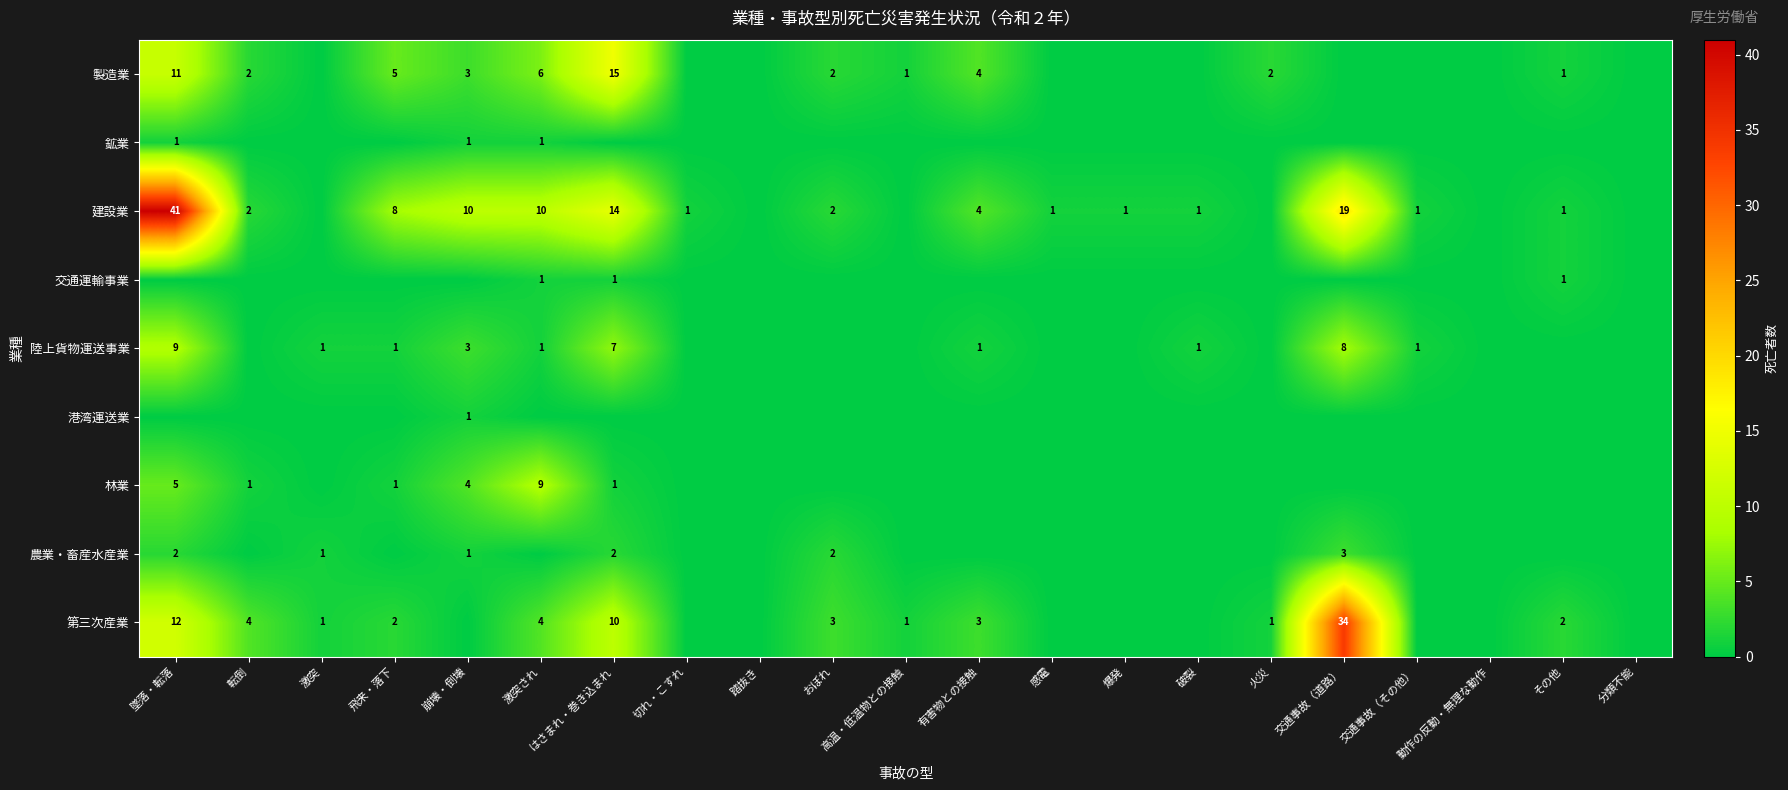

The 製造業 series shows 5 at 飛来・落下. True or false?

True